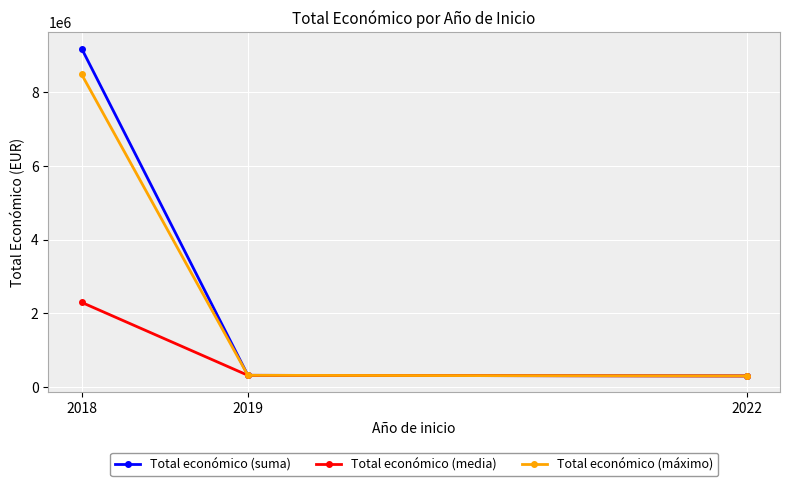

How many lines are shown in the chart?

3